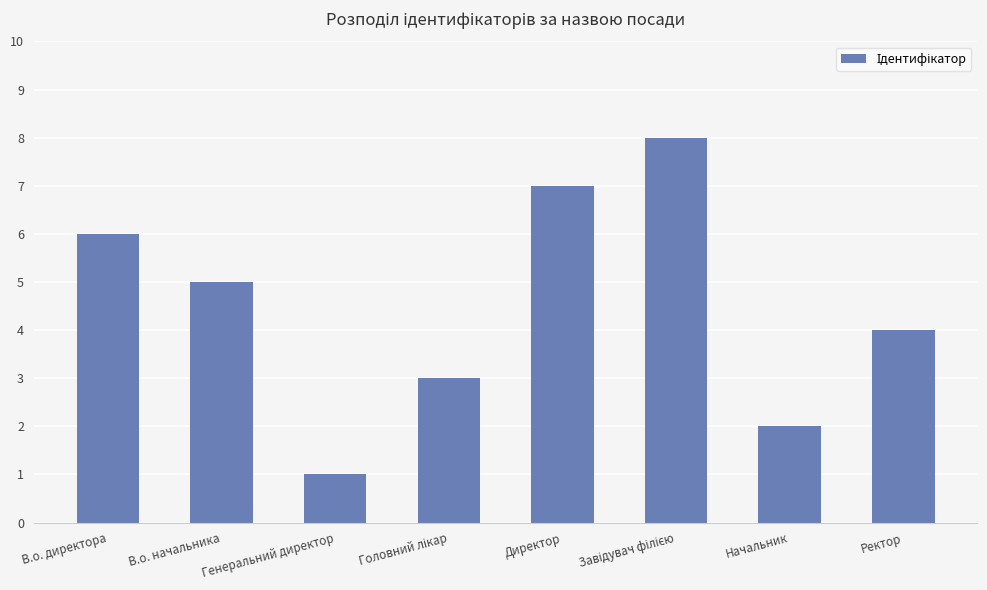

What is the sum of the values at В.о. директора and Начальник?

8